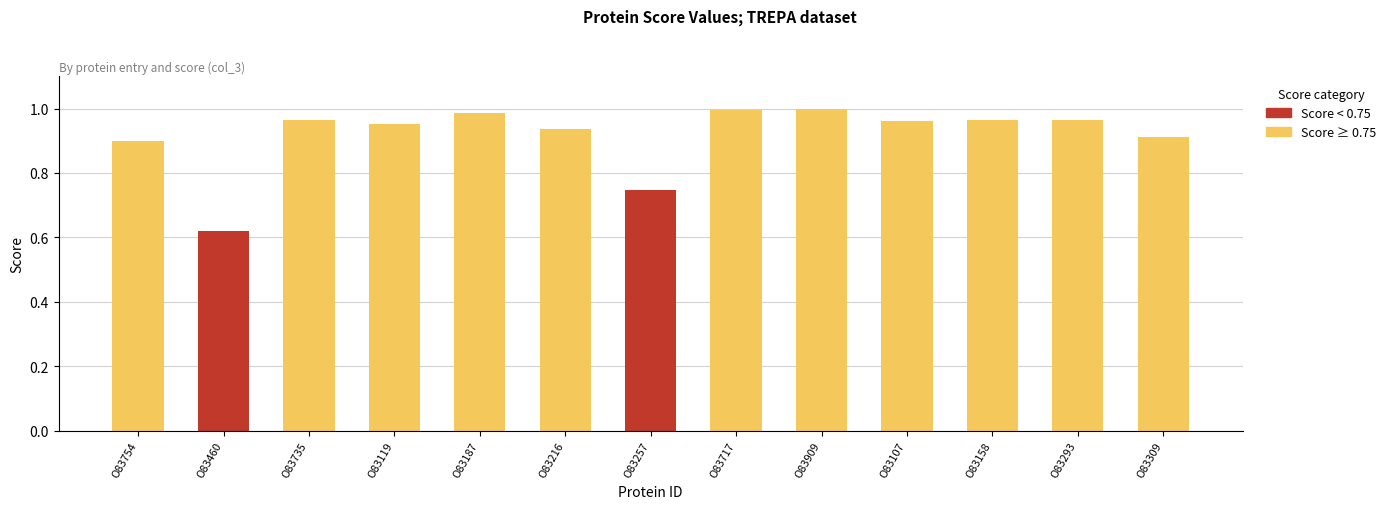

What is the label of the 9th bar from the left?

O83909